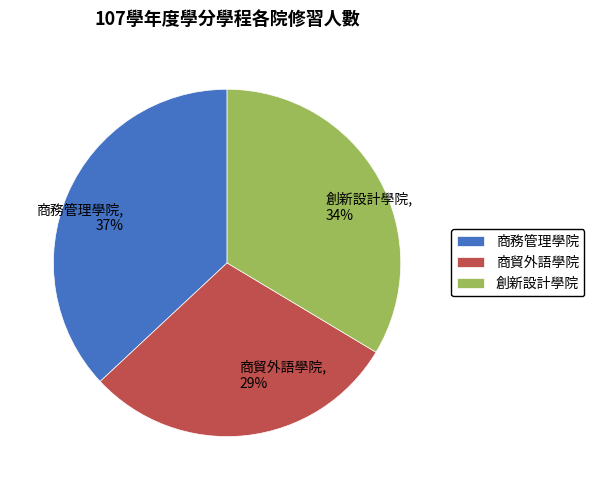

To the nearest percent, what is the combined percentage of 創新設計學院 and 商貿外語學院?

63%